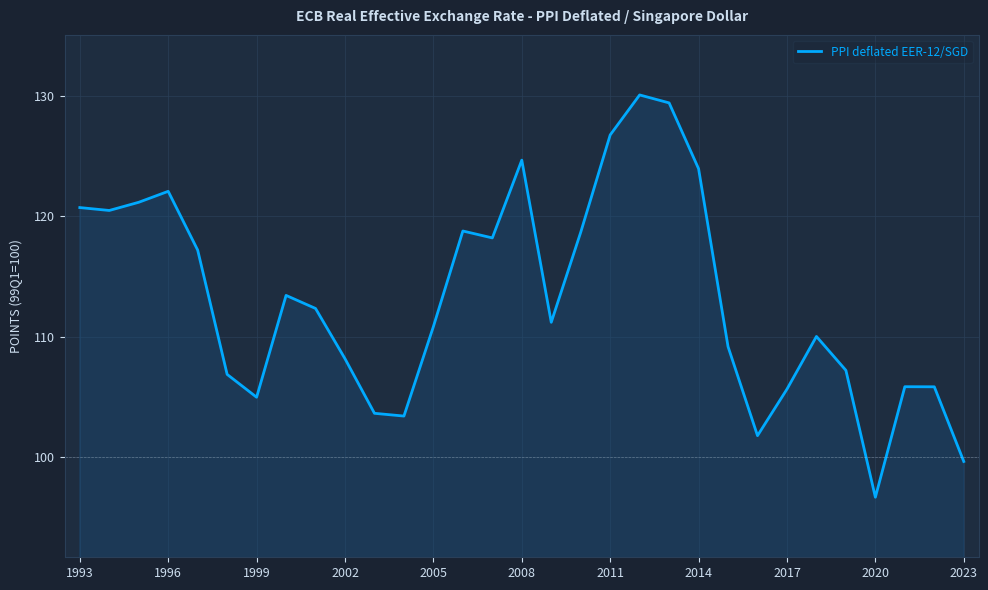

What is the difference between the maximum and minimum values?

33.5